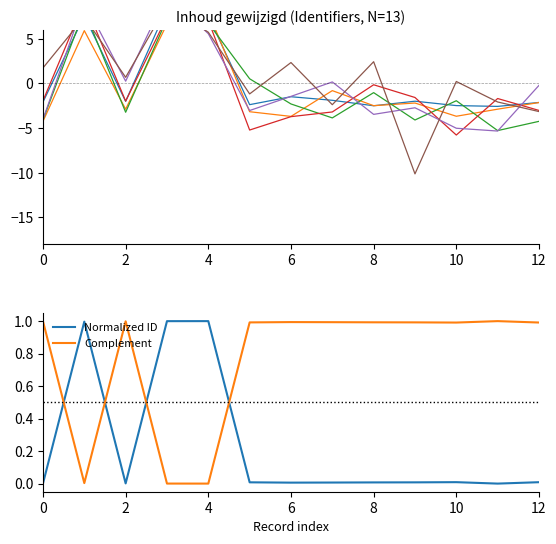

What is the difference between the maximum and minimum values?

1.0